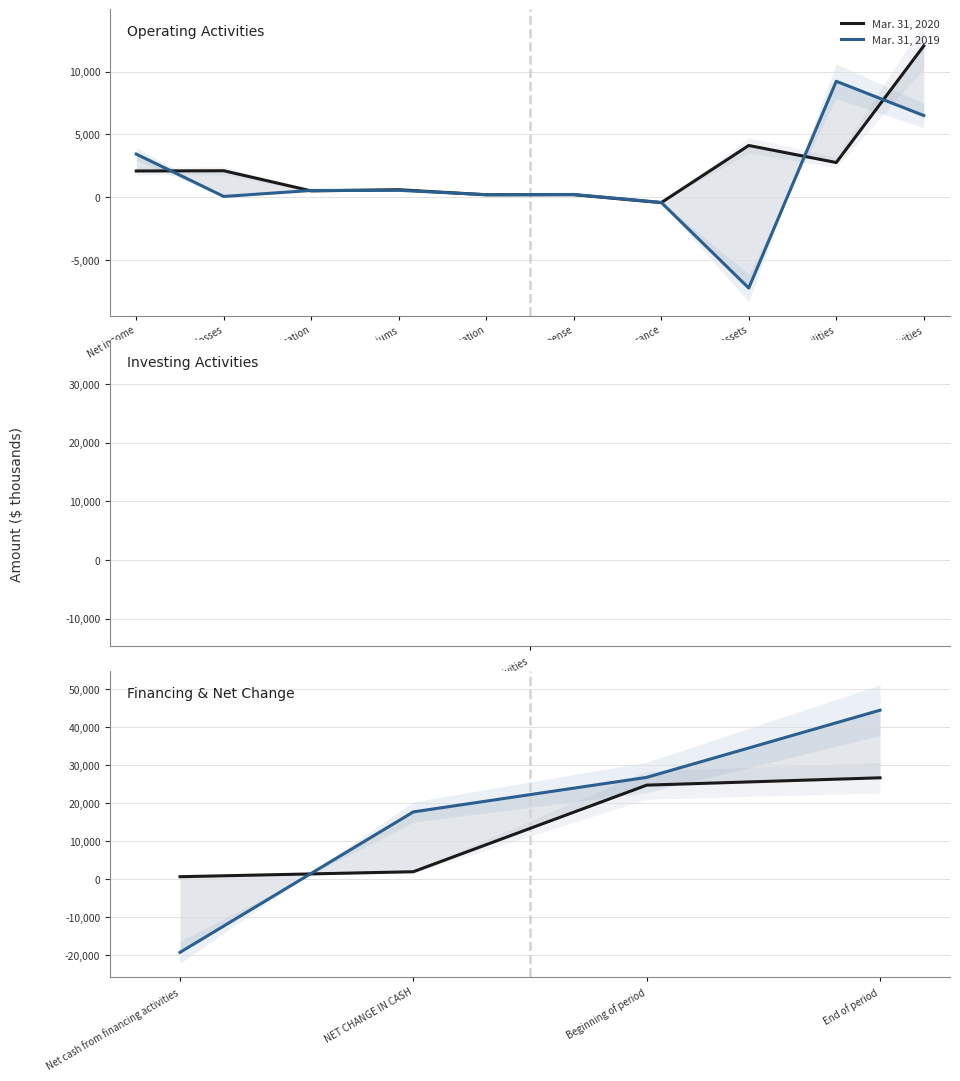

How many Mar. 31, 2019 values are between 17693 and 44482?

3